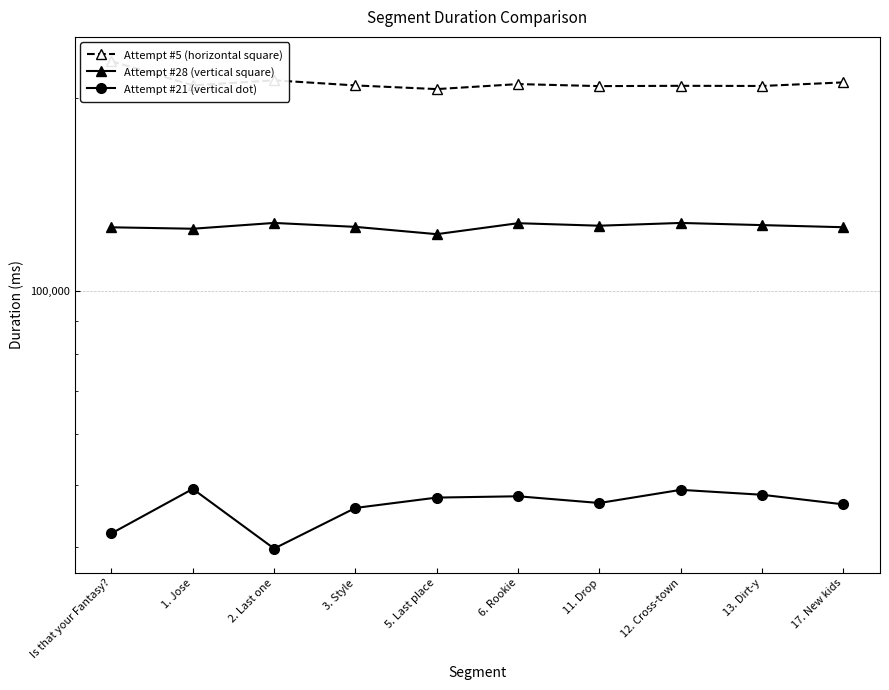

Which category has the highest value across all series?

Is that your Fantasy?